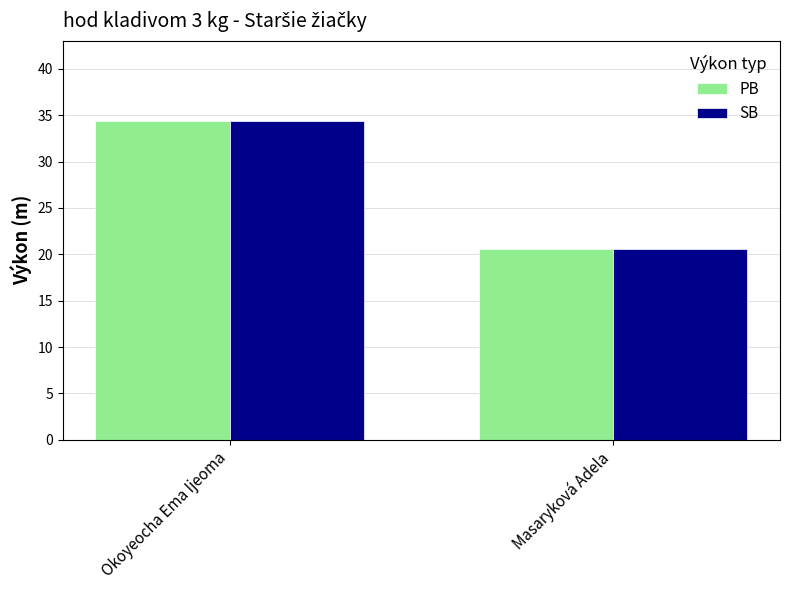

Does the chart contain stacked bars?

No